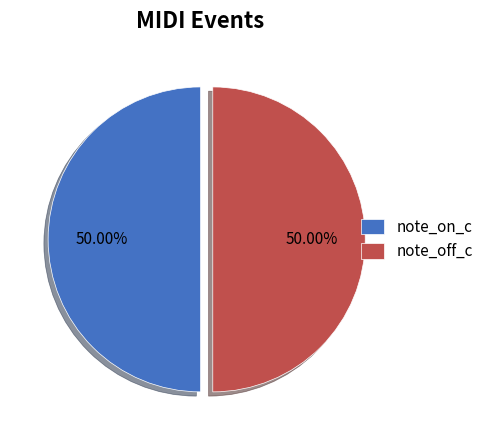

What is the ratio of the value at note_on_c to the value at note_off_c?

1.0